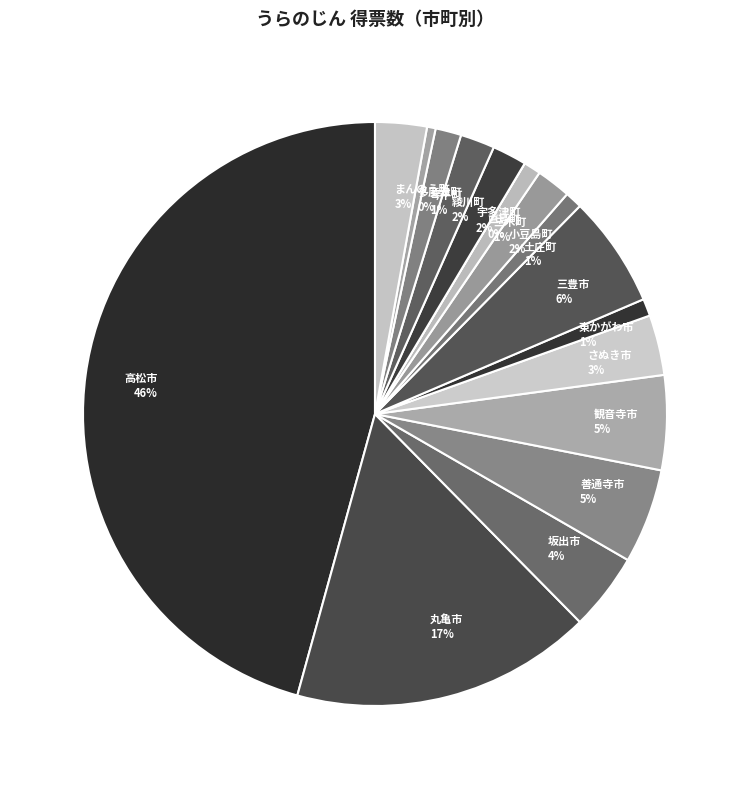

Rank the categories by value from highest to lowest.

高松市, 丸亀市, 三豊市, 善通寺市, 観音寺市, 坂出市, さぬき市, まんのう町, 小豆島町, 宇多津町, 綾川町, 琴平町, 東かがわ市, 土庄町, 三木町, 多度津町, 直島町